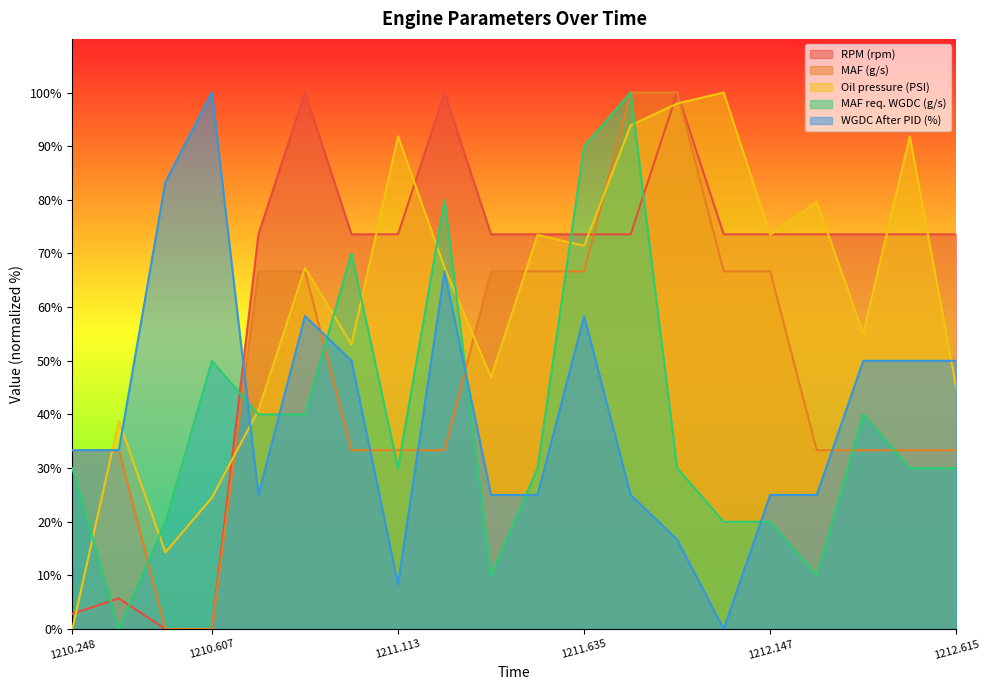

What is the spread (max minus min) of values at 1210.739?

48.6